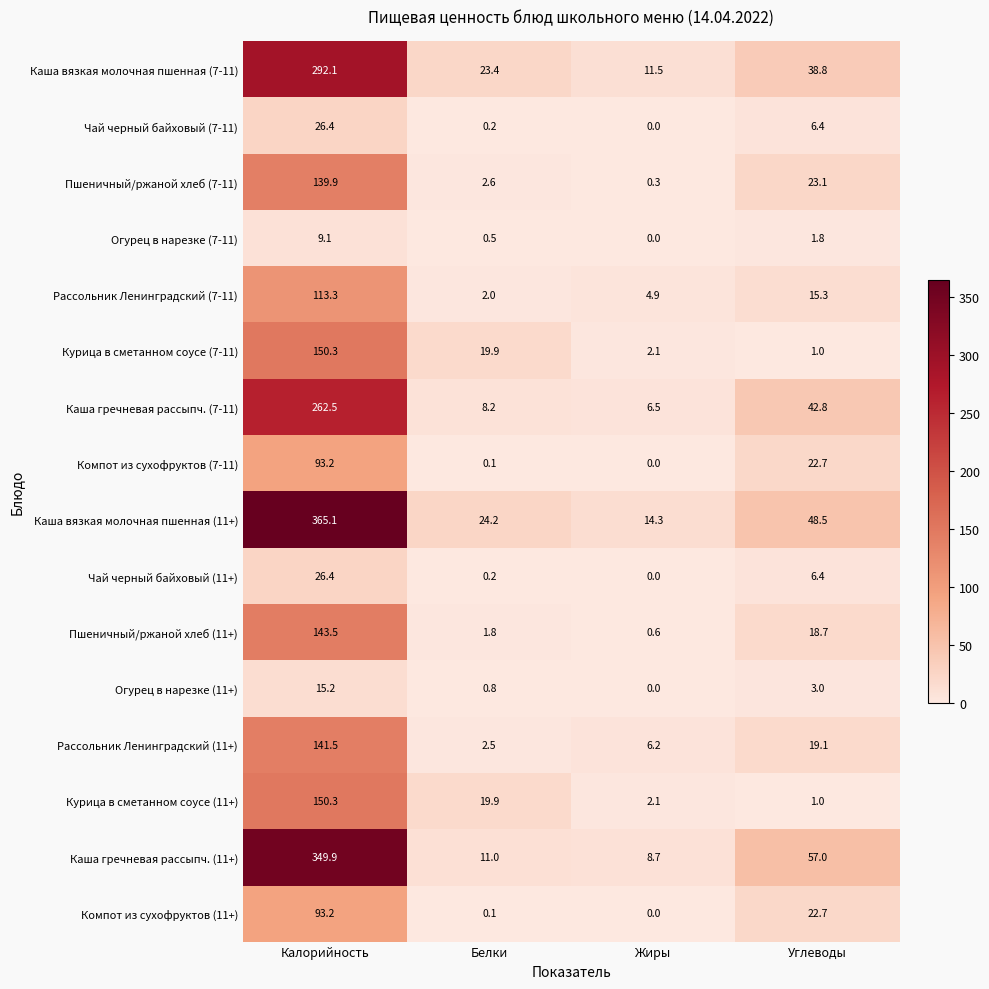

At how many categories does at least one series exceed 326?

1